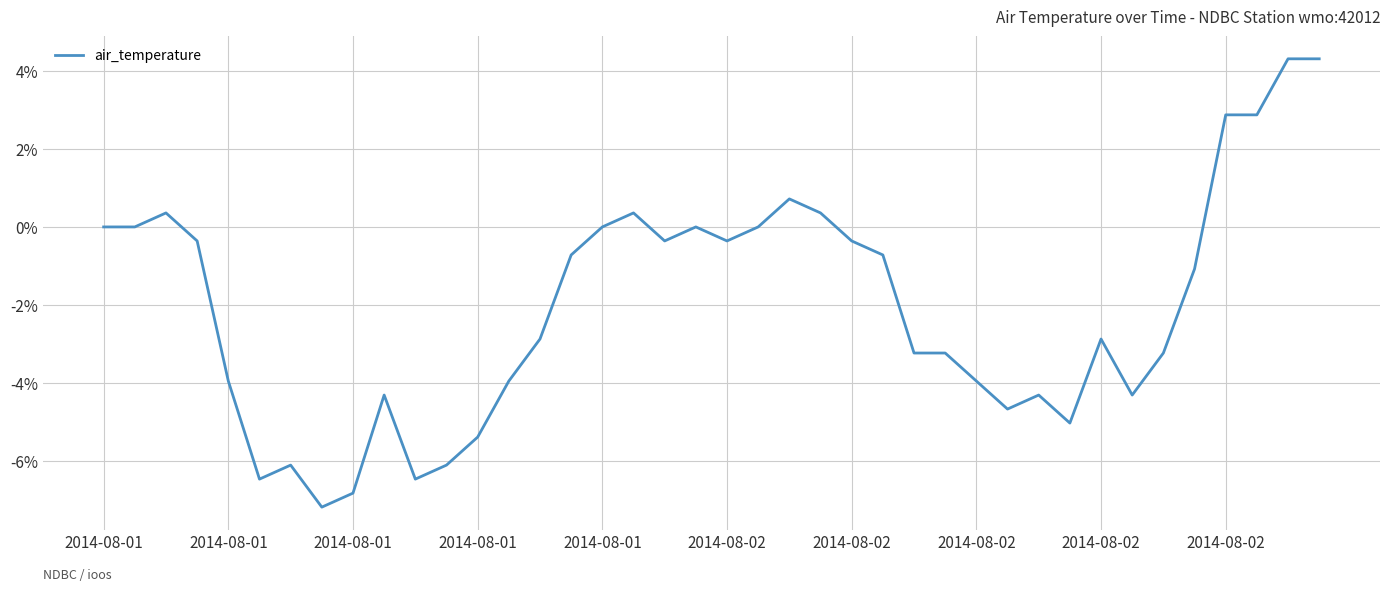

What is the minimum value shown in the chart?

-7.2